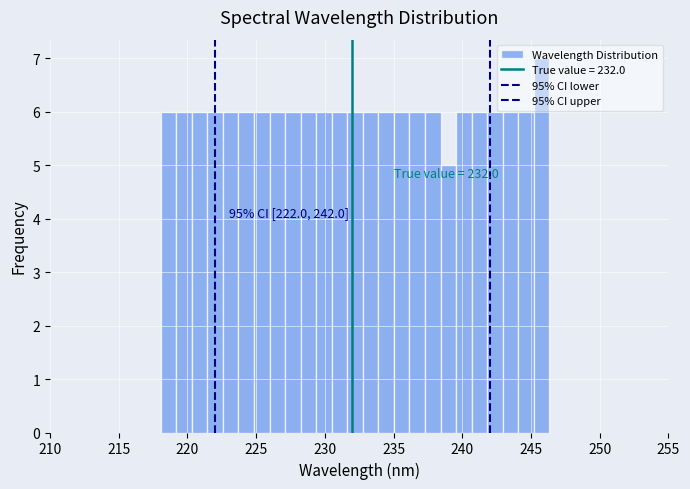

Read against the x-axis, roughly where is the centre of the tallest bar?

246.0